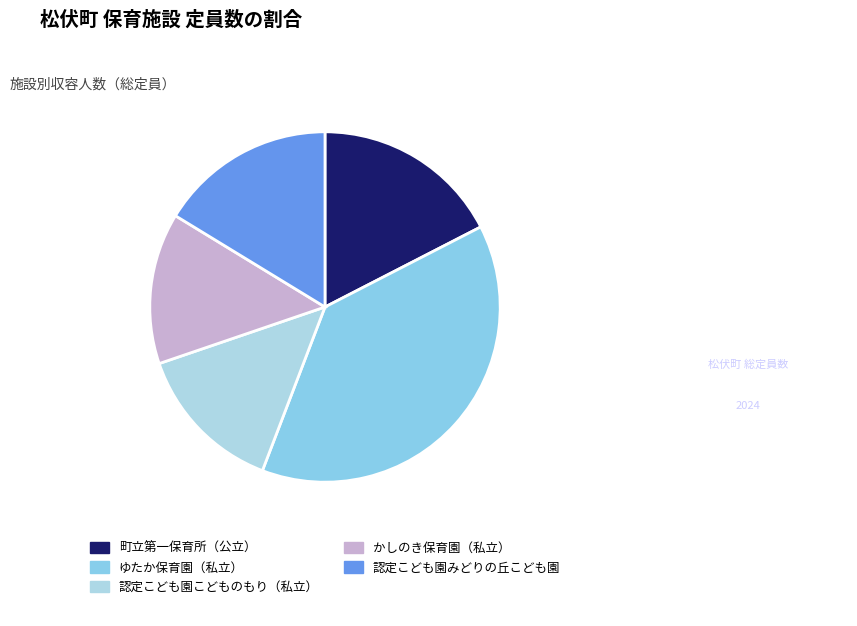

Is the sum of 認定こども園みどりの丘こども園 and 認定こども園こどものもり（私立） greater than half?

No